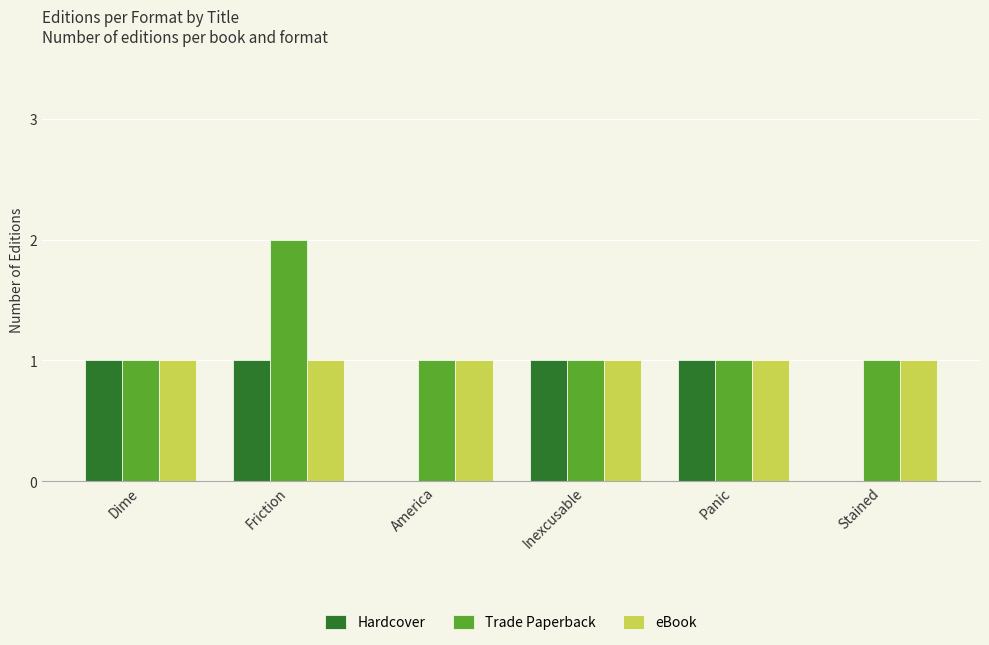

Is it true that eBook equals 1 at Friction?

True